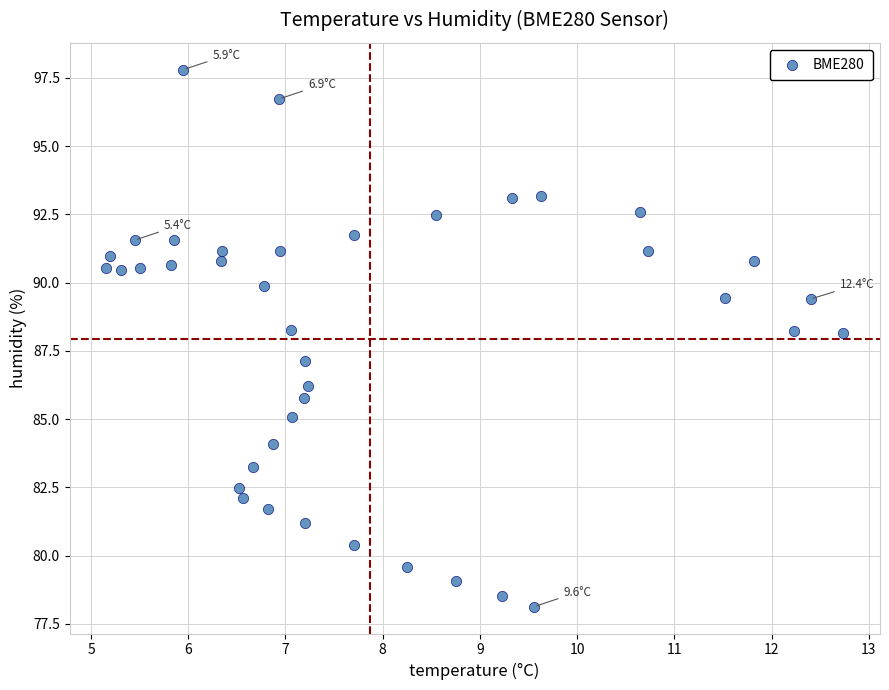

What is the range of X values (max minus min)?

7.6